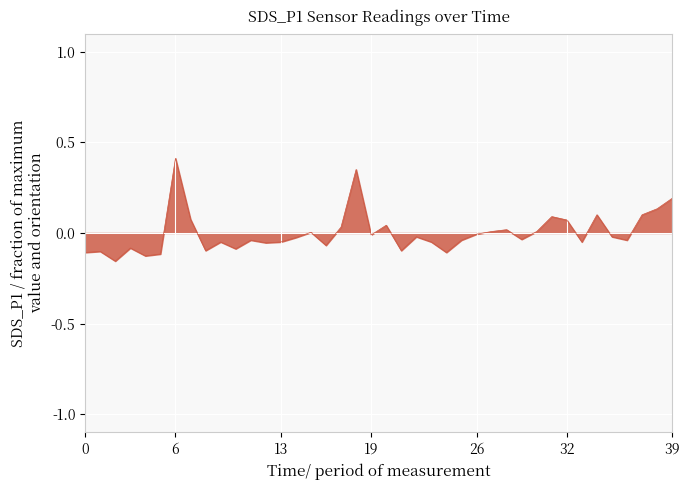

Reading left to right, transcribe all the data shown in this chart.

-0.1	-0.1	-0.2	-0.1	-0.1	-0.1	0.4	0.1	-0.1	-0.0	-0.1	-0.0	-0.1	-0.0	-0.0	0.0	-0.1	0.0	0.4	-0.0	0.0	-0.1	-0.0	-0.0	-0.1	-0.0	-0.0	0.0	0.0	-0.0	0.0	0.1	0.1	-0.0	0.1	-0.0	-0.0	0.1	0.1	0.2